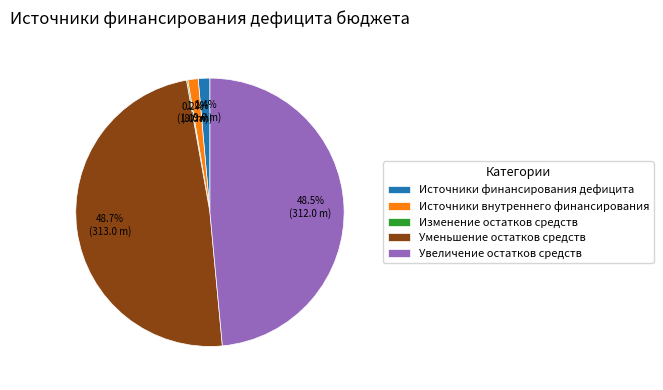

Which has a higher value, Уменьшение остатков средств or Источники внутреннего финансирования?

Уменьшение остатков средств